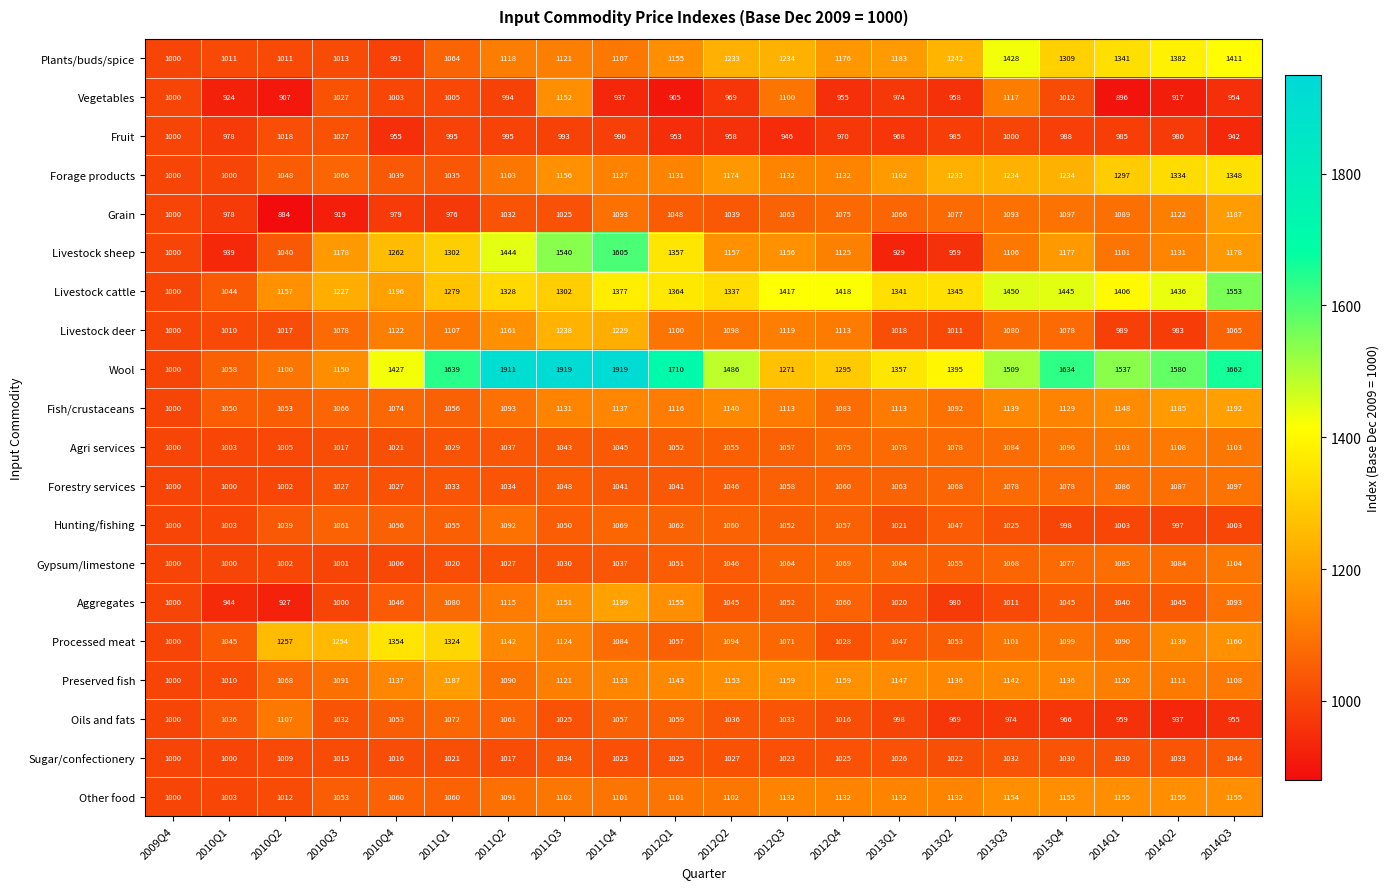

Is it true that Forestry services equals 1000 at 2010Q1?

True